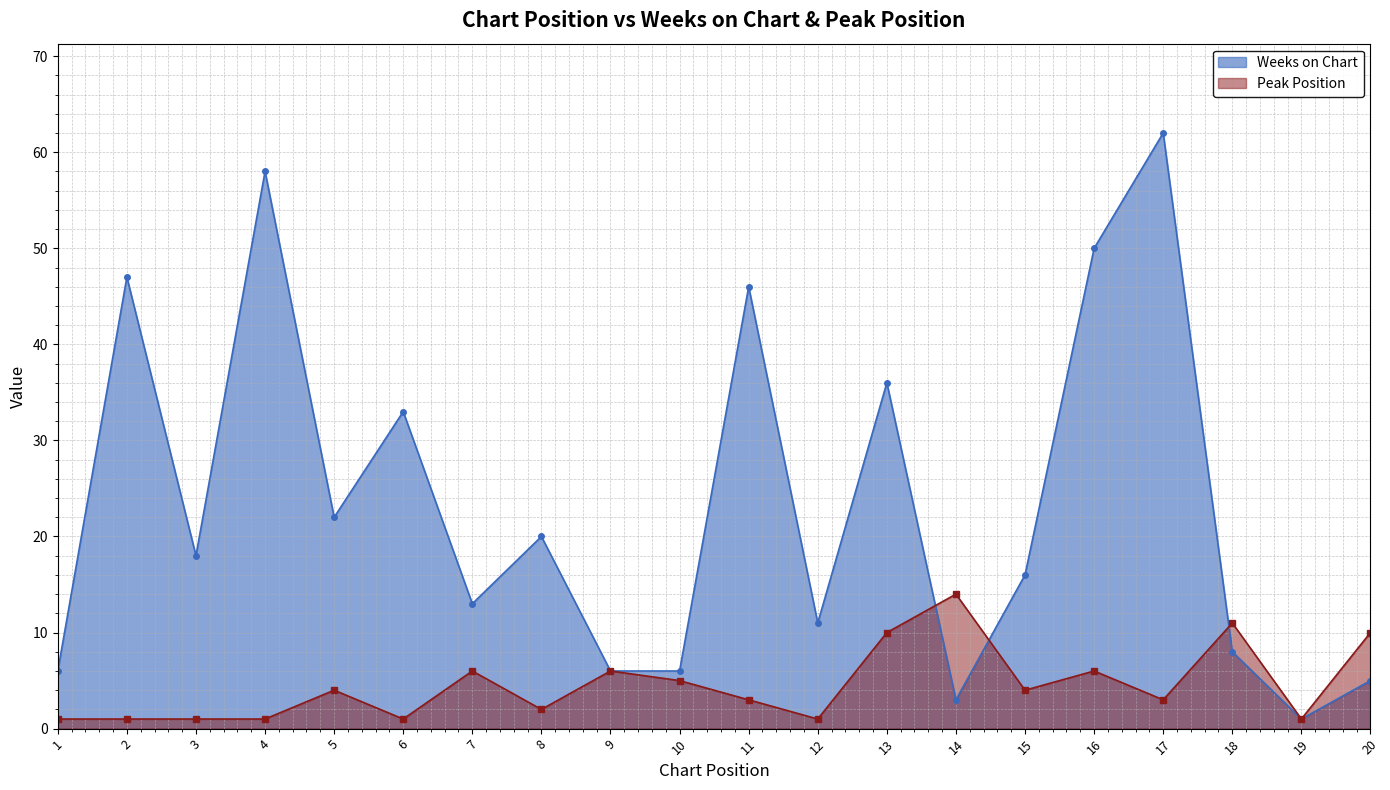

What is the sum of all Peak Position values?

91